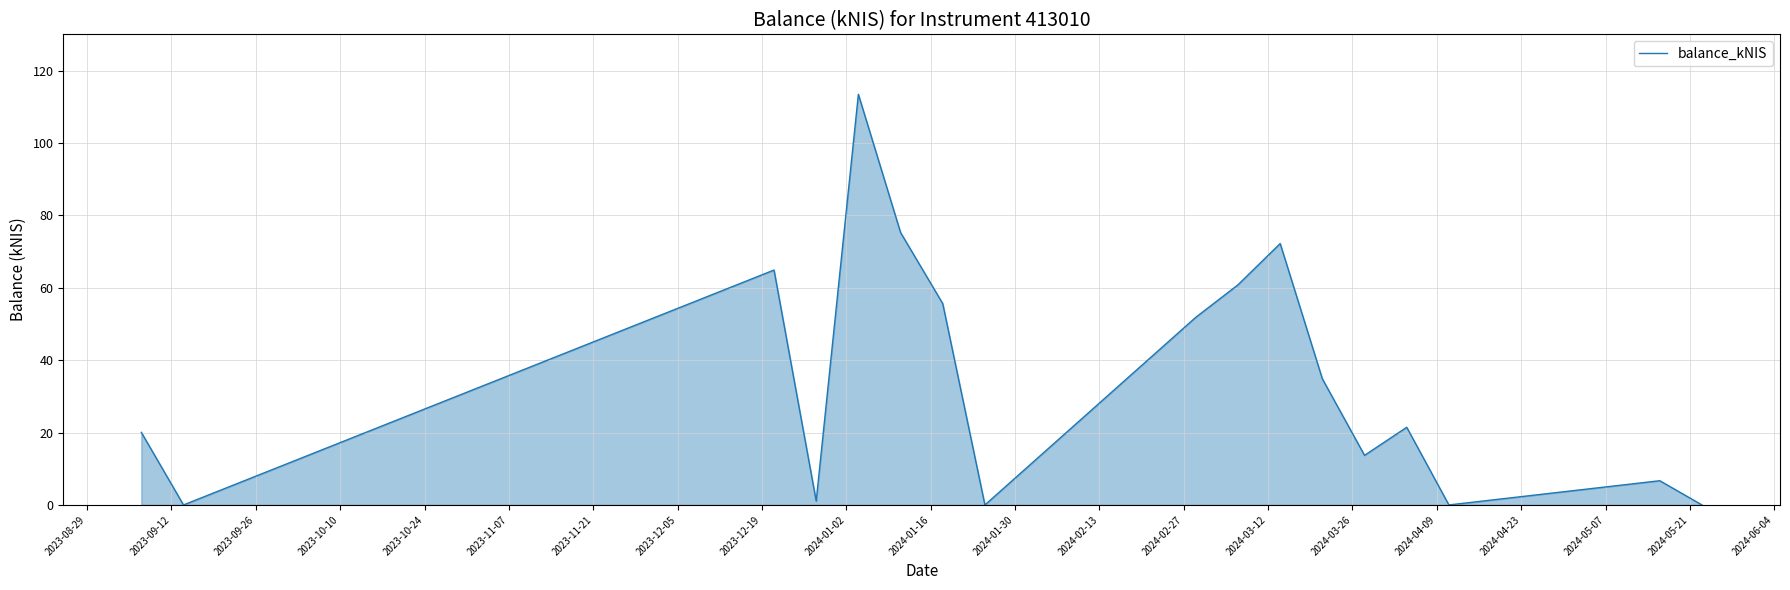

What is the difference between the maximum and minimum values?

113.4